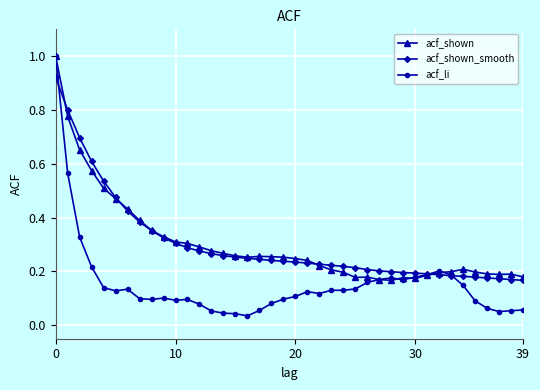

How many lines are shown in the chart?

3